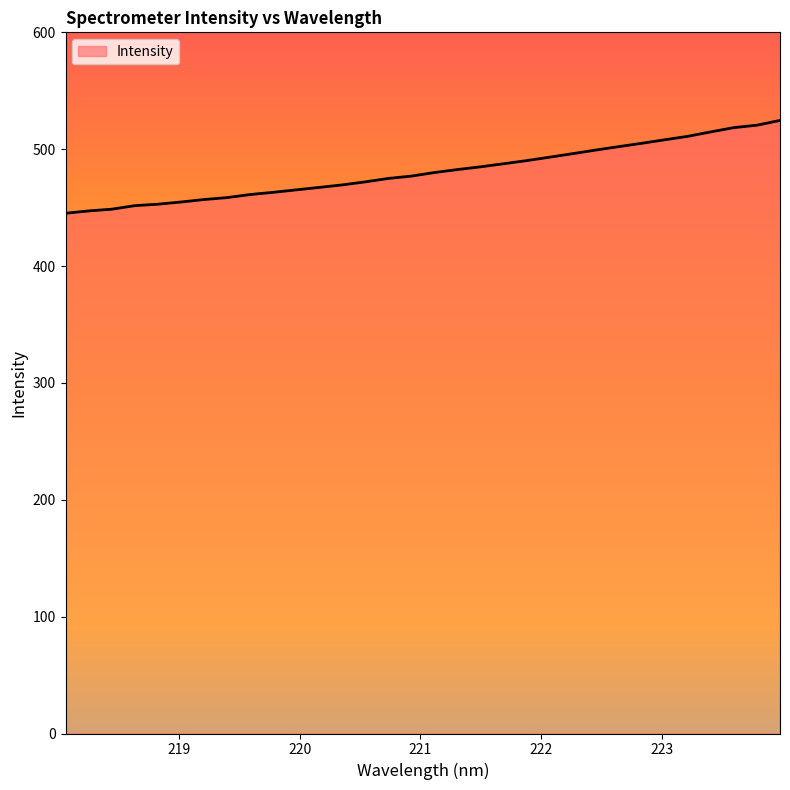

What is the maximum value shown in the chart?

524.6